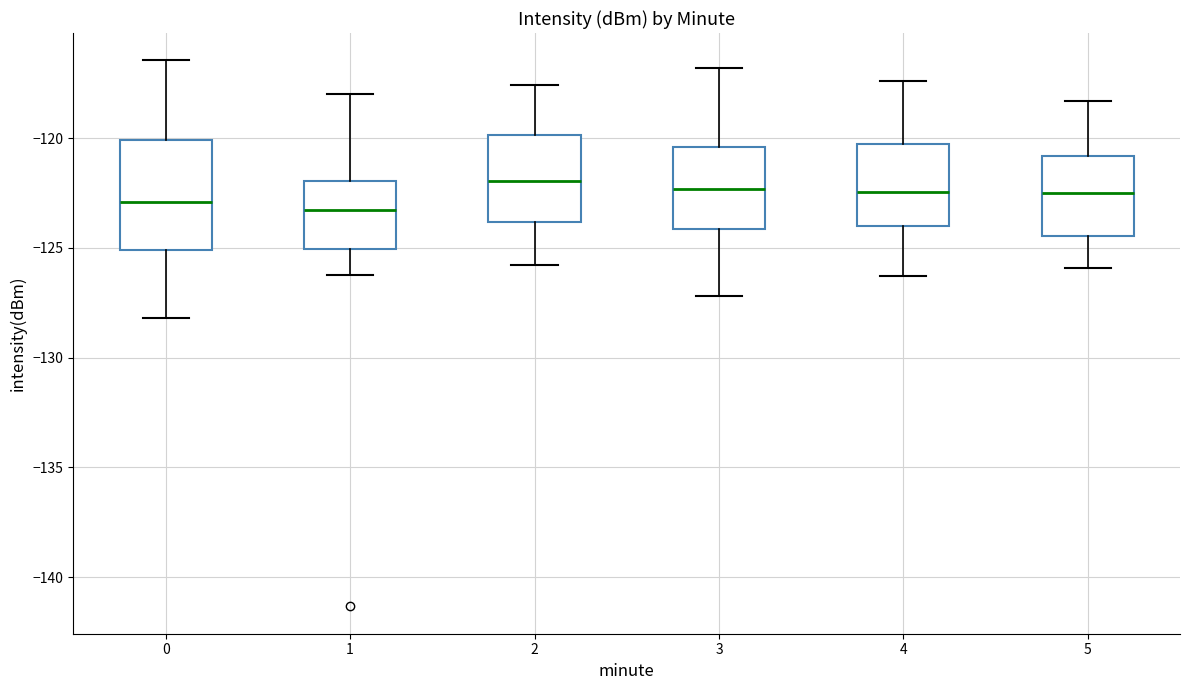

Reading left to right, transcribe this box plot: for each box, give where its median line is, the range the box spans, and where its two whiskers end, as read against the y-axis. The values are not printed on the chart, so give them approximately, as read against the axis.

0: median -123.0, box -125.0 to -120.0, whiskers -128.0 to -116.5
1: median -123.5, box -125.0 to -122.0, whiskers -126.5 to -118.0
2: median -122.0, box -124.0 to -120.0, whiskers -126.0 to -117.5
3: median -122.5, box -124.0 to -120.5, whiskers -127.0 to -117.0
4: median -122.5, box -124.0 to -120.5, whiskers -126.5 to -117.5
5: median -122.5, box -124.5 to -121.0, whiskers -126.0 to -118.5